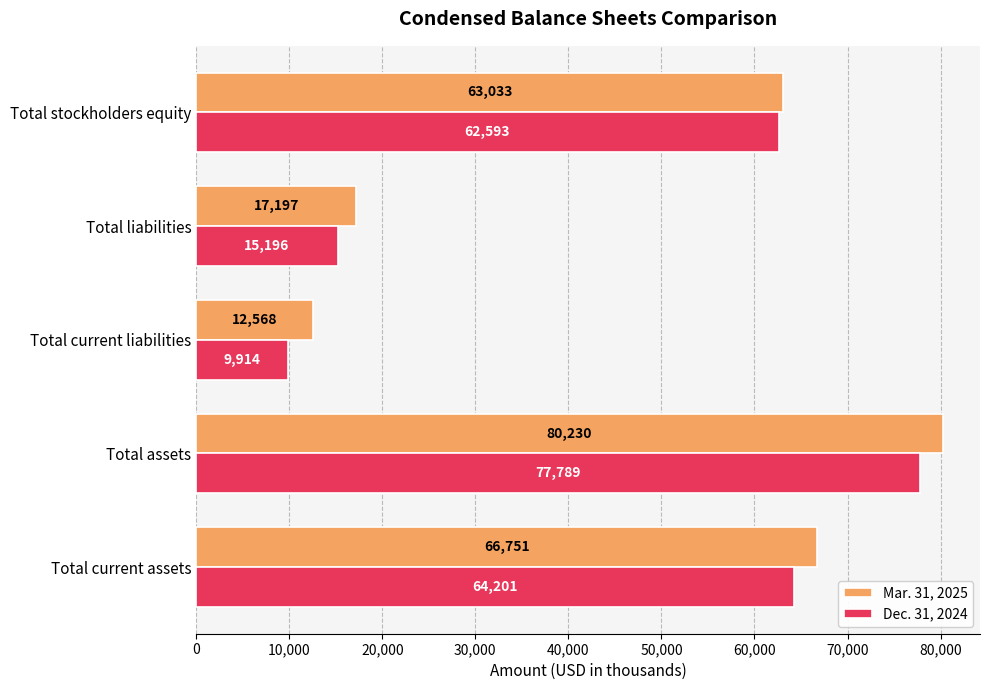

List the series in order of their overall mean, highest first.

Mar. 31, 2025, Dec. 31, 2024